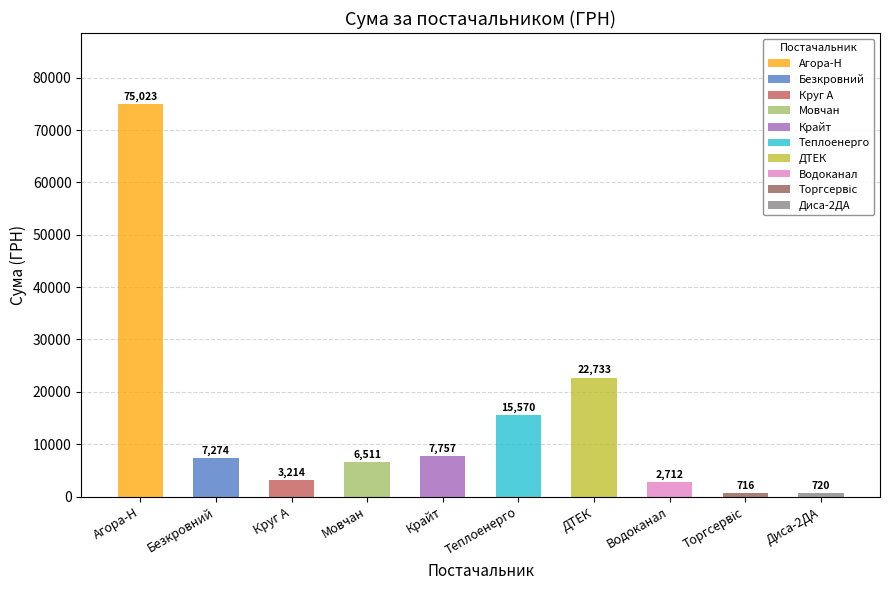

Are the bars grouped side by side (vs. stacked)?

No